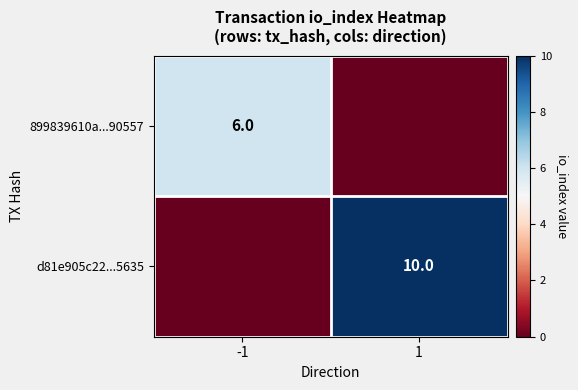

The value of 899839610a...90557 at -1 is 6. True or false?

True